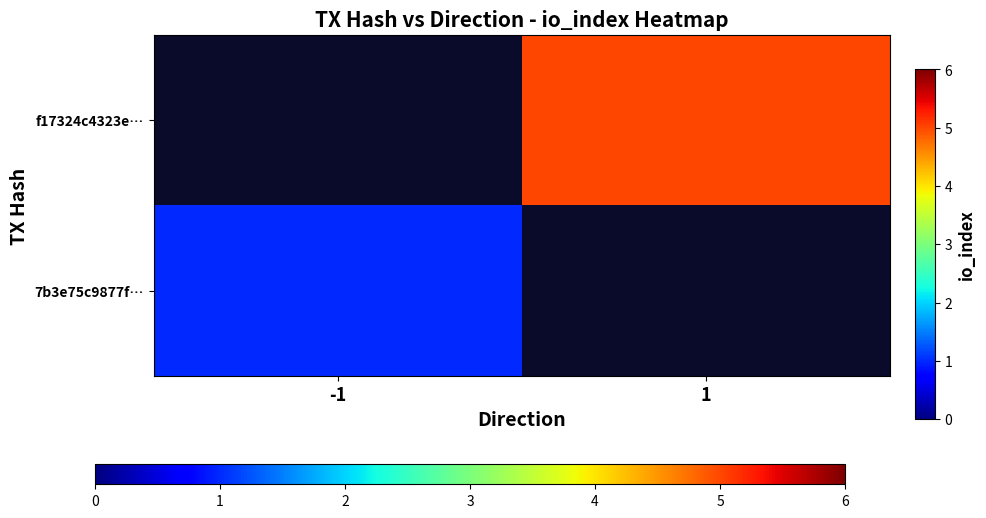

Is the value of f17324c4323e… at 1 greater than the value of 7b3e75c9877f… at 1?

No